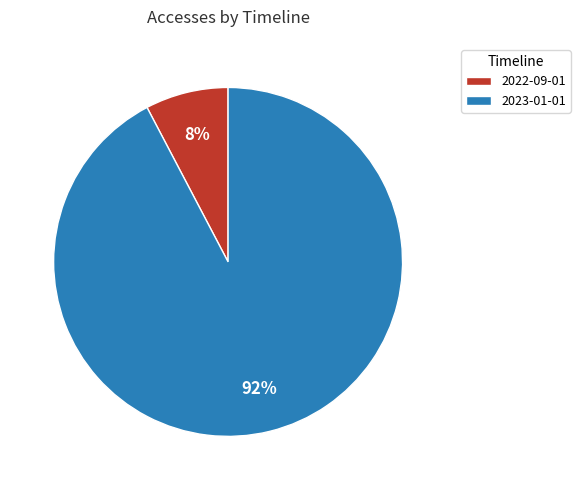

Do 2023-01-01 and 2022-09-01 together represent more than half of the pie?

Yes